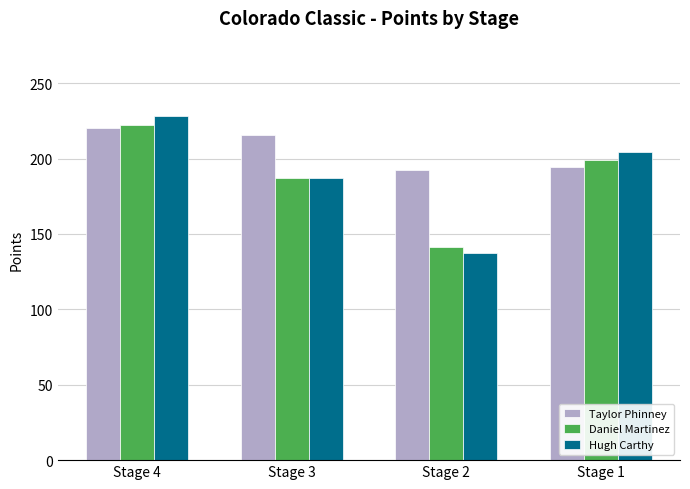

Reading left to right, transcribe all the data shown in this chart.

Taylor Phinney: 220.2	215.4	192.4	194.2
Daniel Martinez: 222.4	187.0	141.3	199.3
Hugh Carthy: 228.0	187.0	137.5	204.4